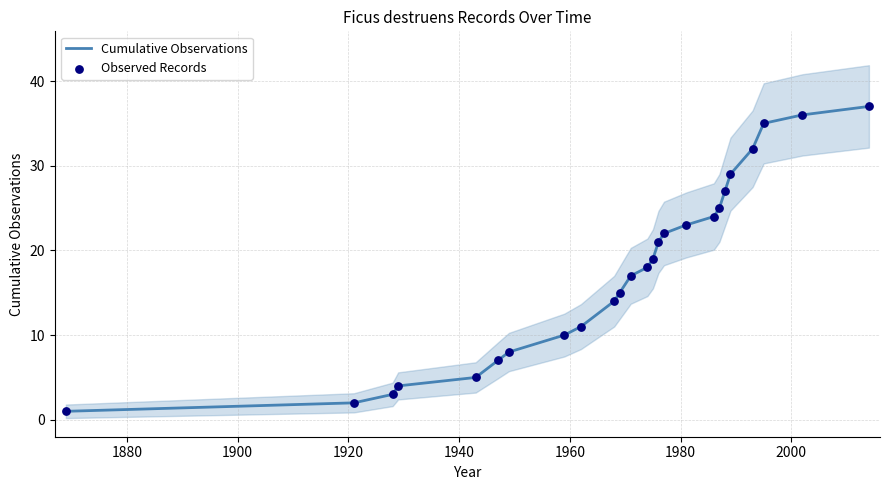

Which series has the largest total across all categories?

Cumulative Observations